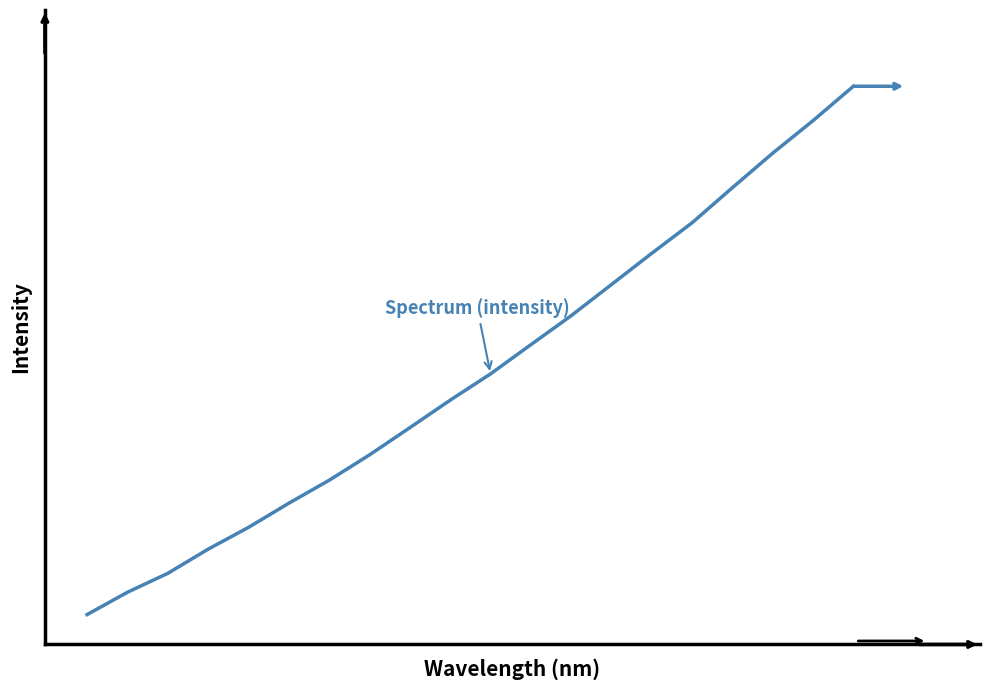

What is the difference between the second highest and second lowest values?

1190.4